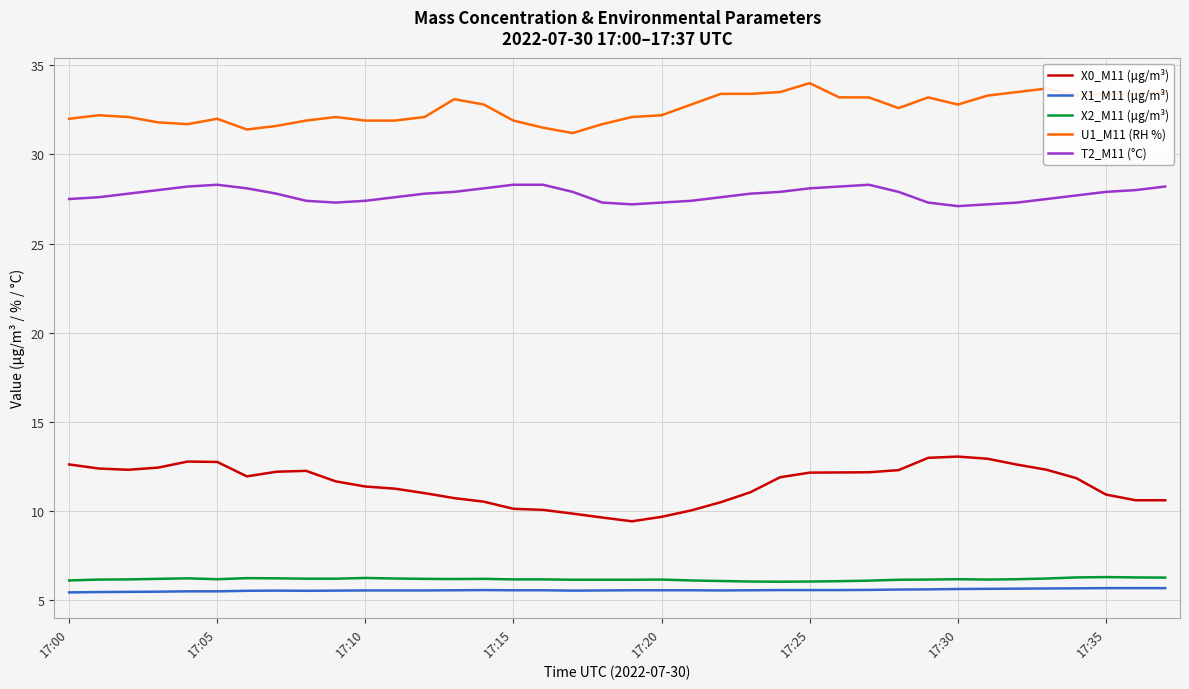

Count the number of data series in this chart.

5